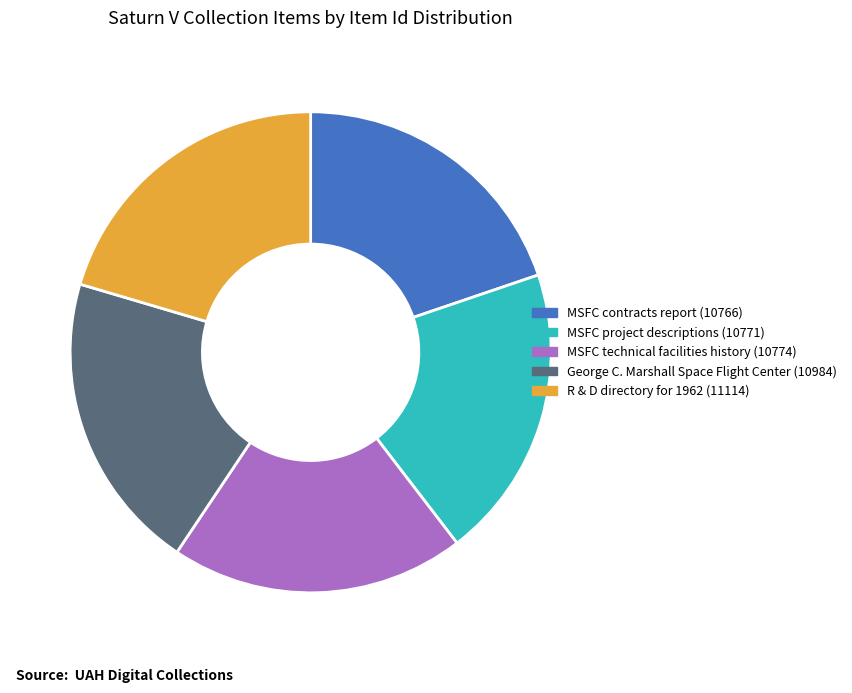

Is it true that MSFC technical facilities history (10774) is 27% of the pie?

False